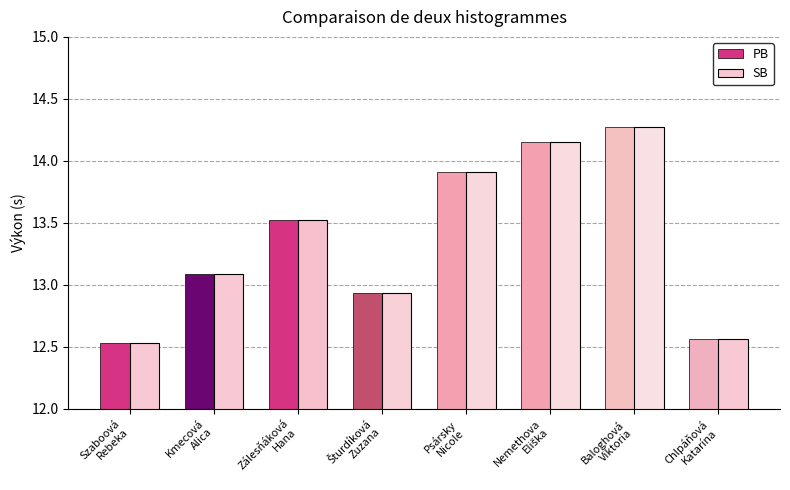

At how many categories does at least one series exceed 13?

5